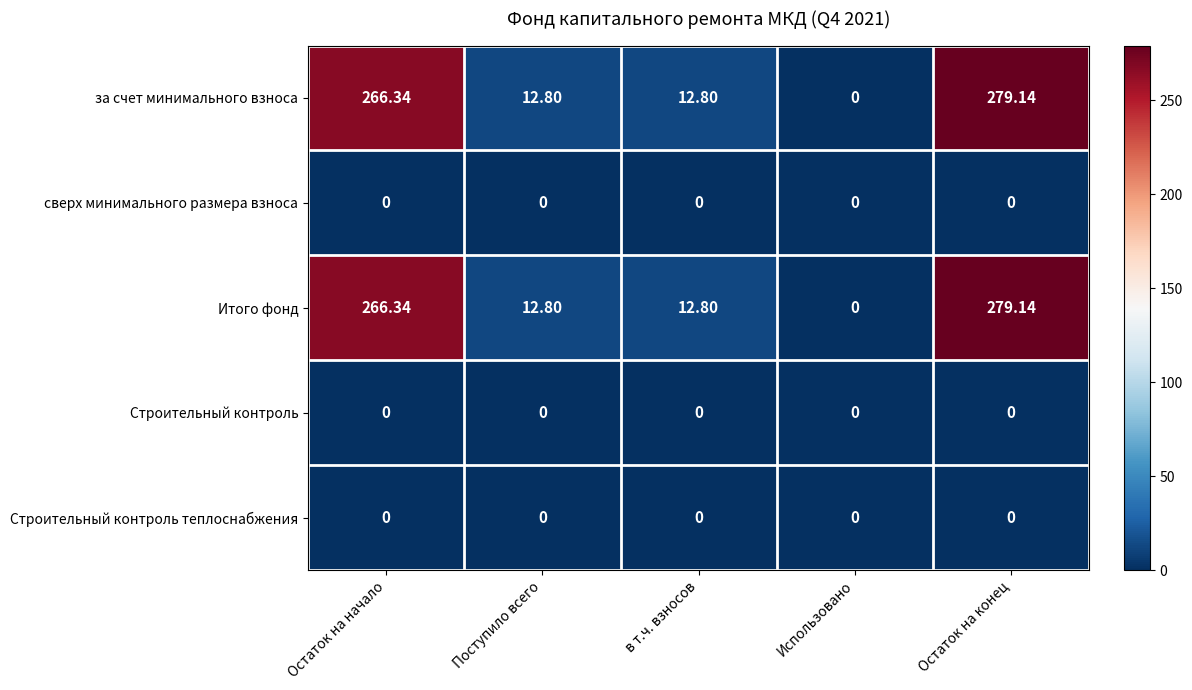

At which category does the chart reach its peak across all series?

Остаток на конец